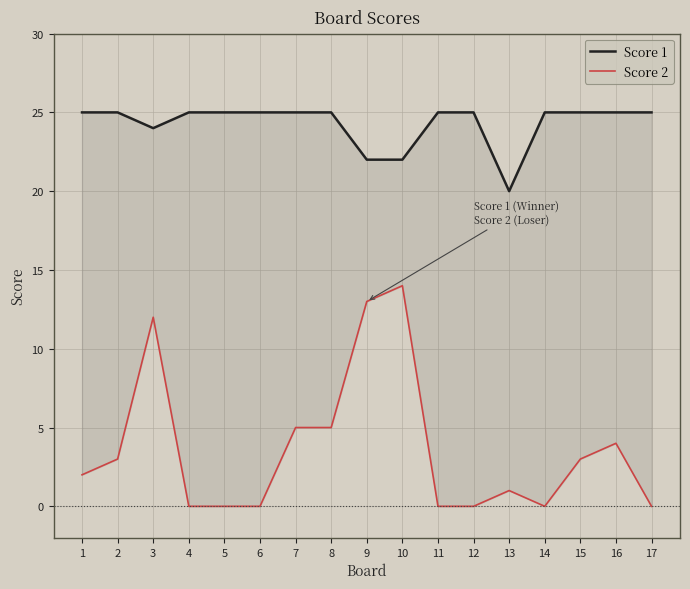

Which series changed the most between 10 and 14?

Score 2